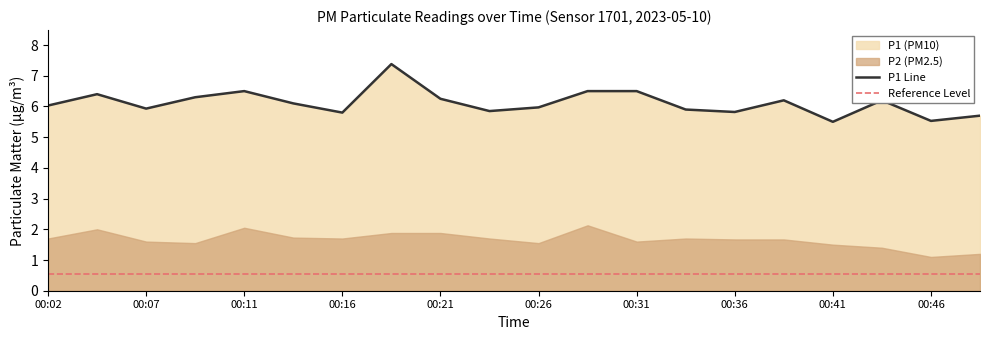

Where is the first local maximum?

00:04